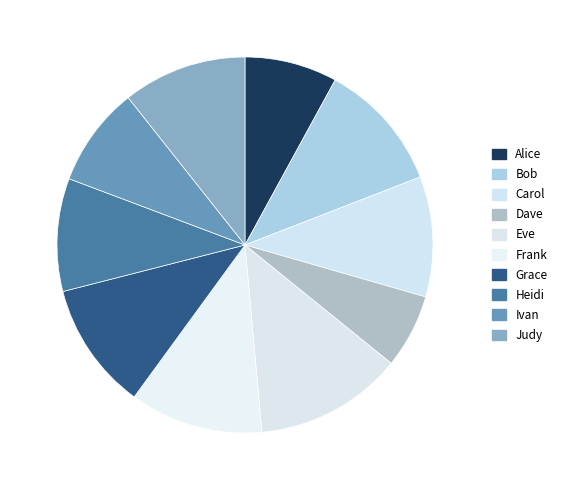

Is there any slice that represents more than half of the pie?

No